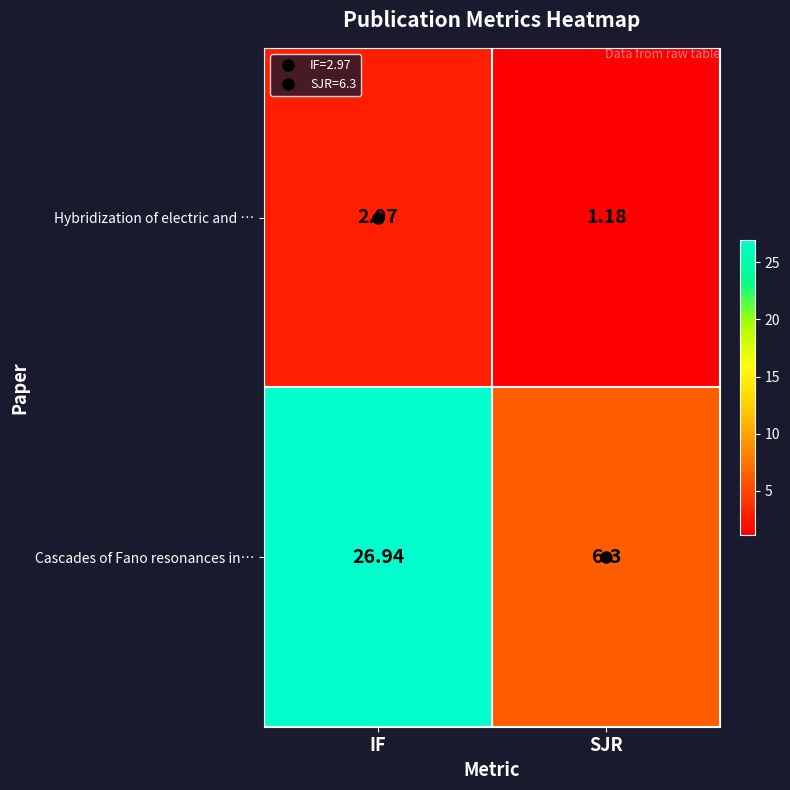

At which label does Cascades of Fano resonances in… reach its minimum?

SJR